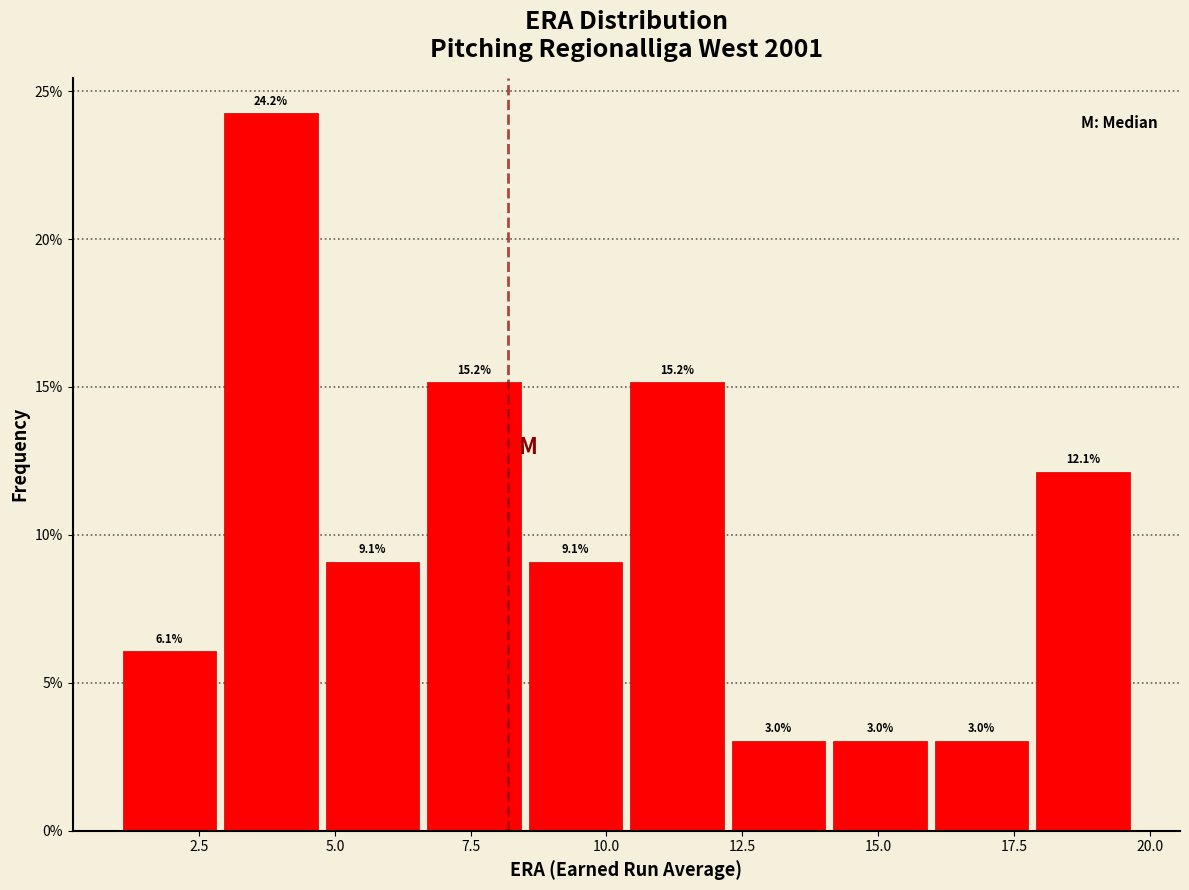

Around what value on the x-axis is the tallest bar? Give the approximate position of its centre, as read against the axis.

4.0